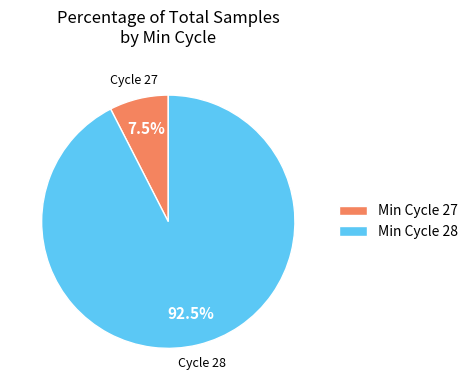

Which has a higher value, Min Cycle 27 or Min Cycle 28?

Min Cycle 28